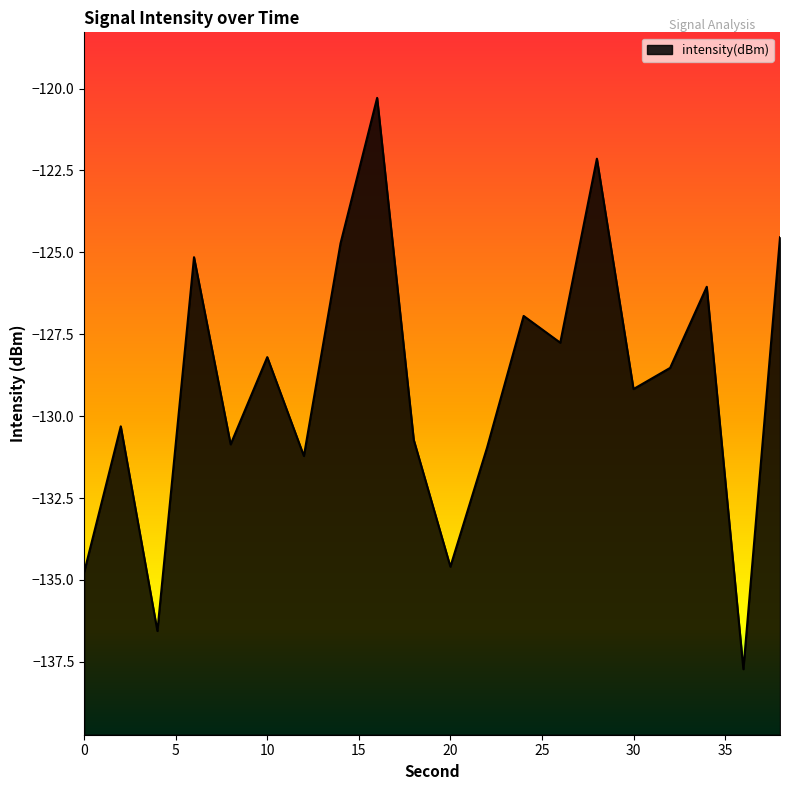

What is the change in value from 28 to 36?

-15.6